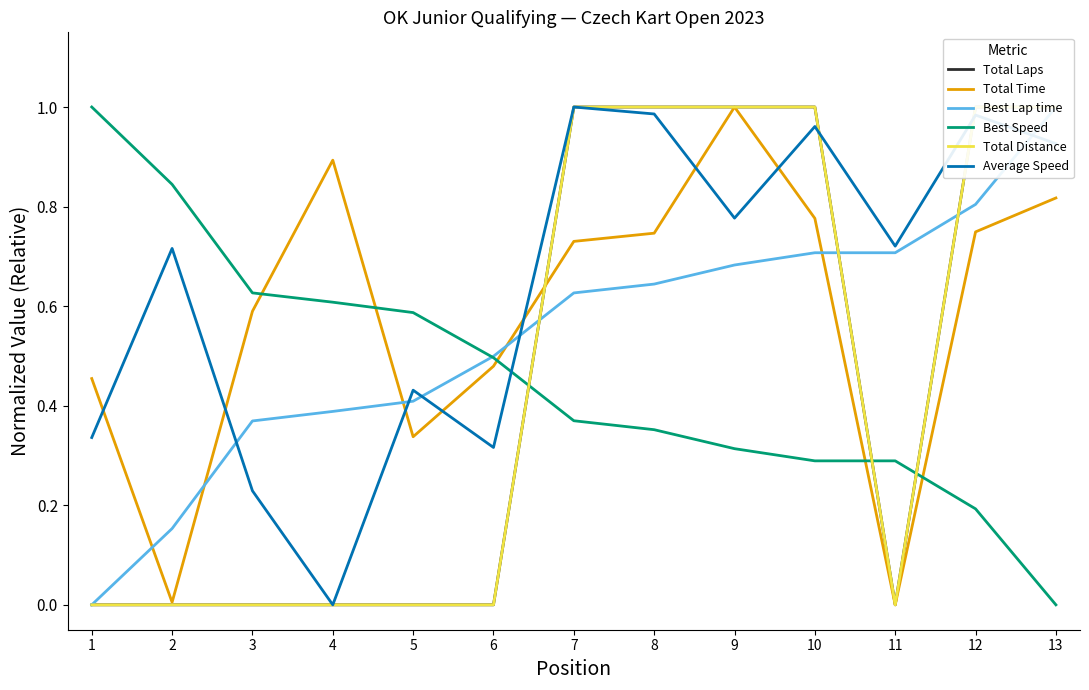

Which series has the widest spread of values?

Total Laps